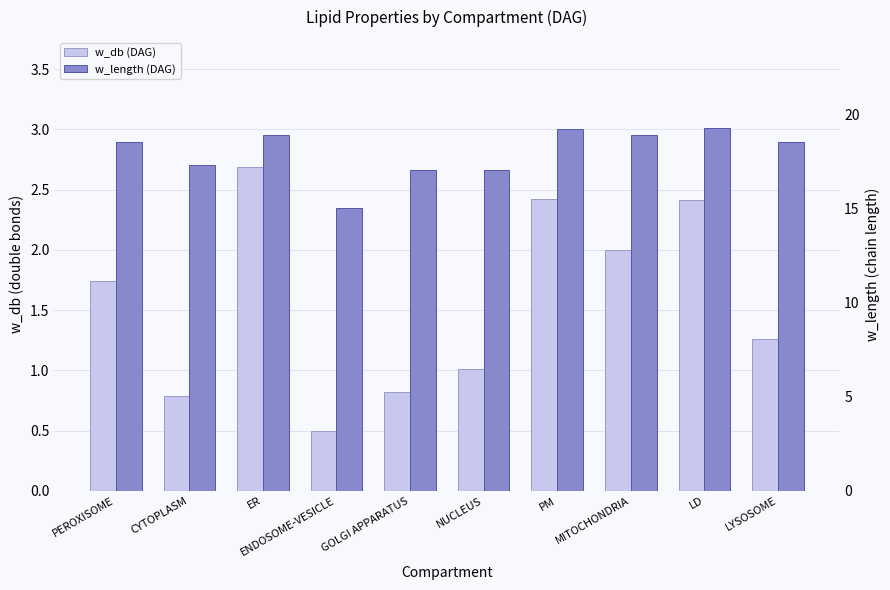

What is the lowest value of the w_length (DAG) series?

15.0